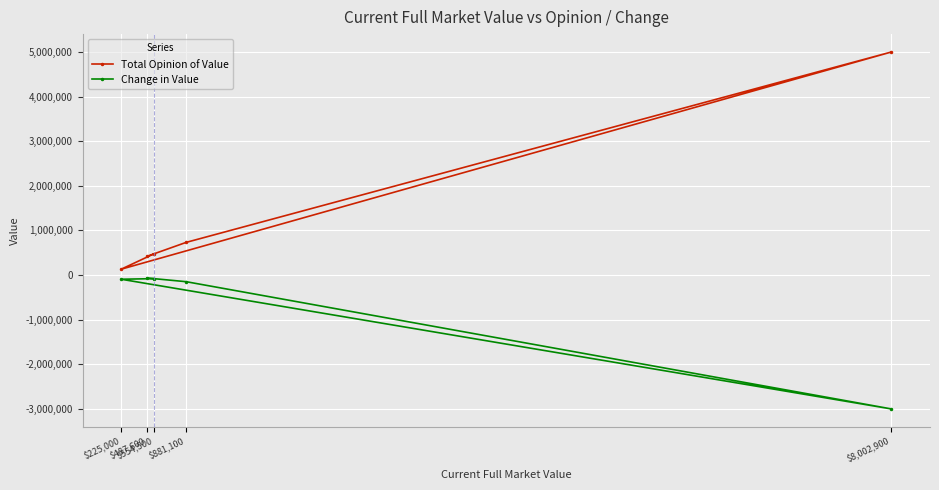

Rank the series by their maximum value, from highest to lowest.

Total Opinion of Value, Change in Value